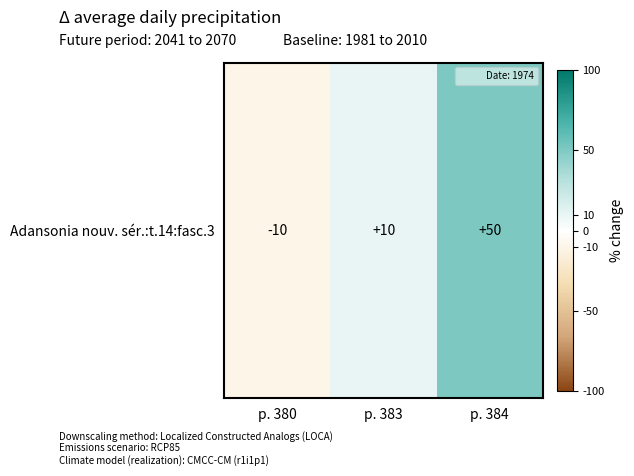

Where does the data first go above 10?

p. 384